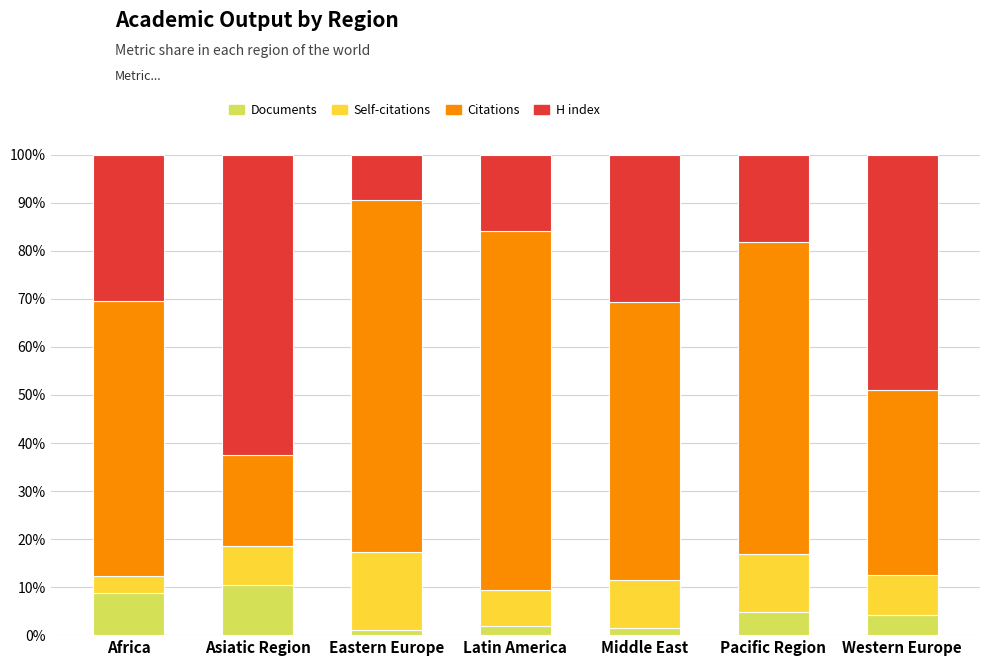

What is the total value across all series at Middle East?

100.0